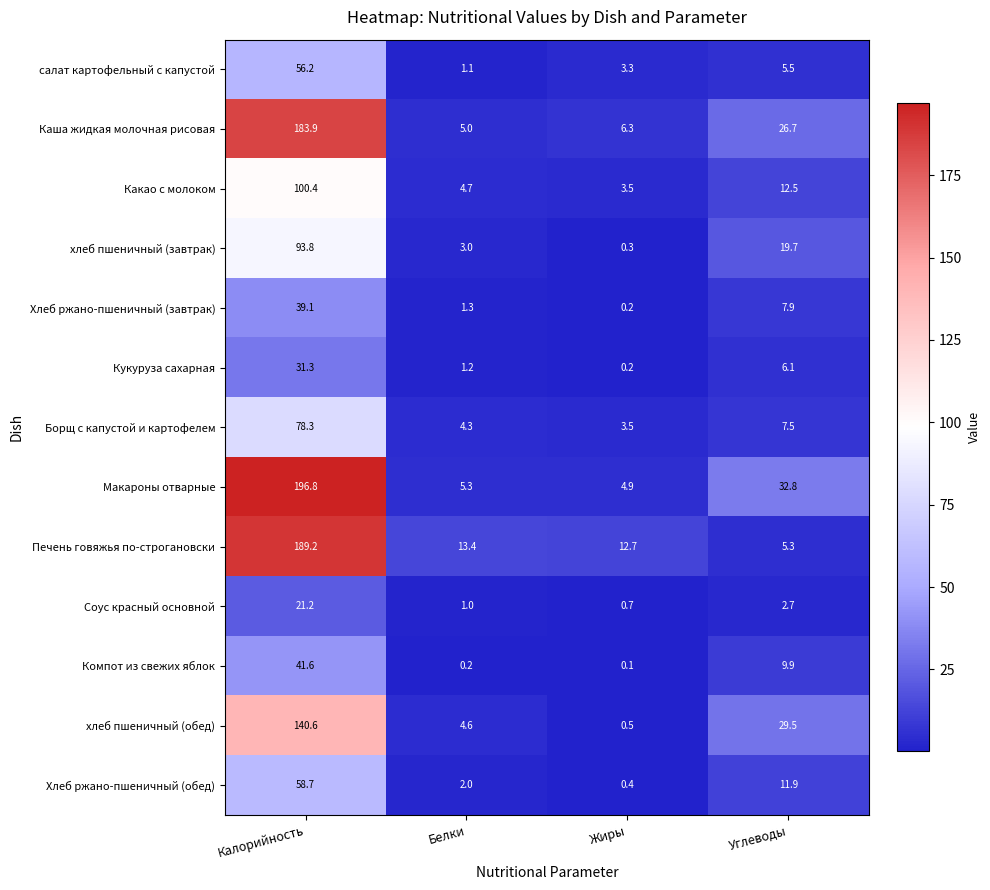

True or false: Каша жидкая молочная рисовая has a value of 6.3 at Жиры.

True